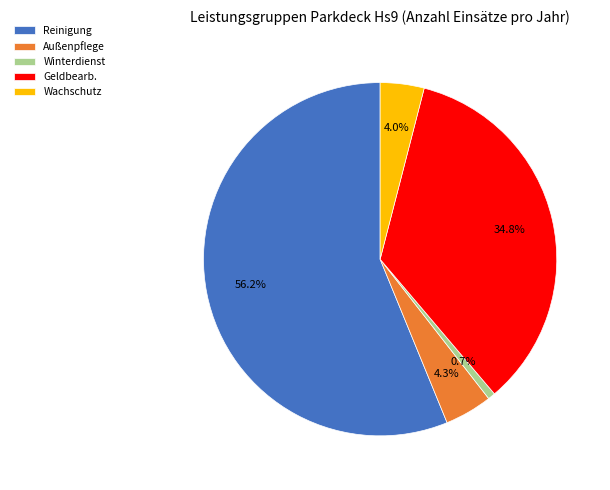

True or false: Reinigung accounts for 56% of the total.

True